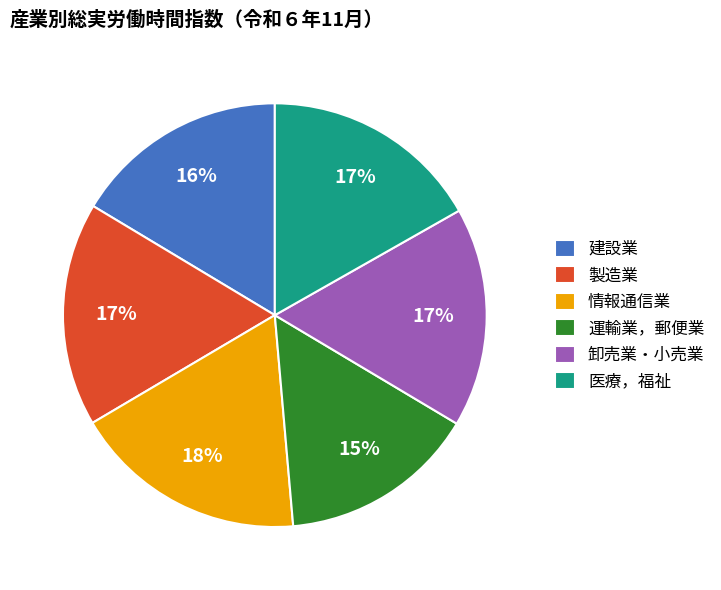

Is there a majority slice in this chart?

No